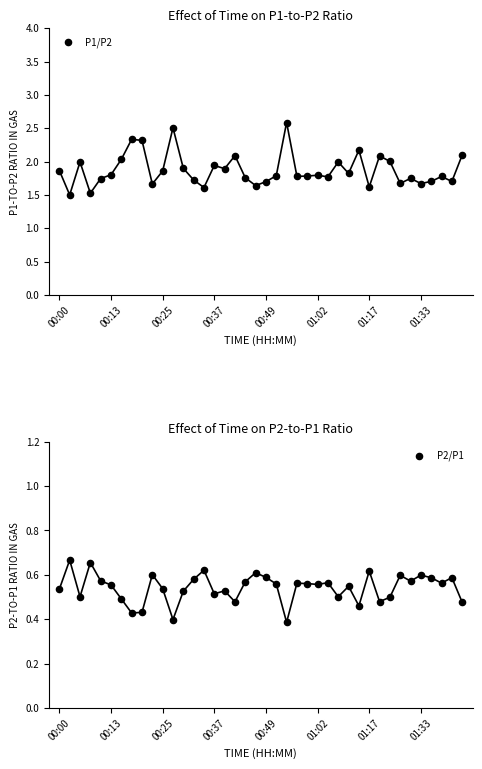

Is the value of P1/P2 at 31 greater than the value of P2/P1 at 10?

Yes